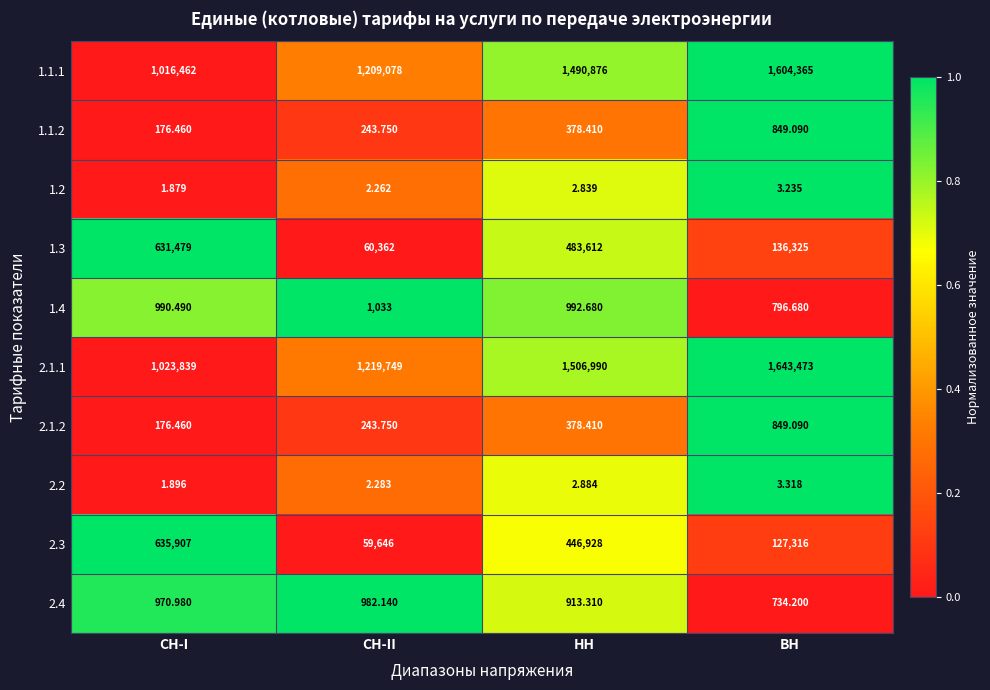

At which category is the sum across all series the highest?

HH